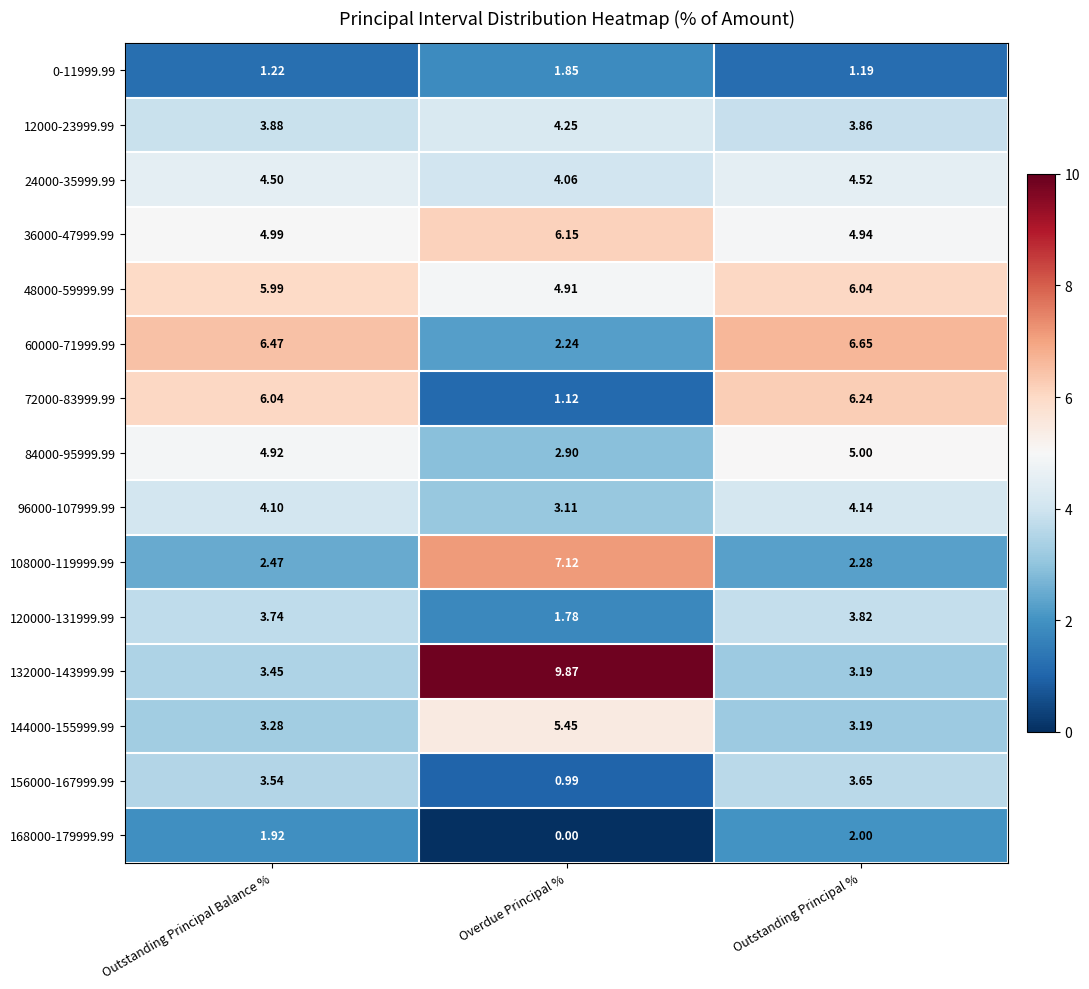

At how many categories does at least one series exceed 9?

1